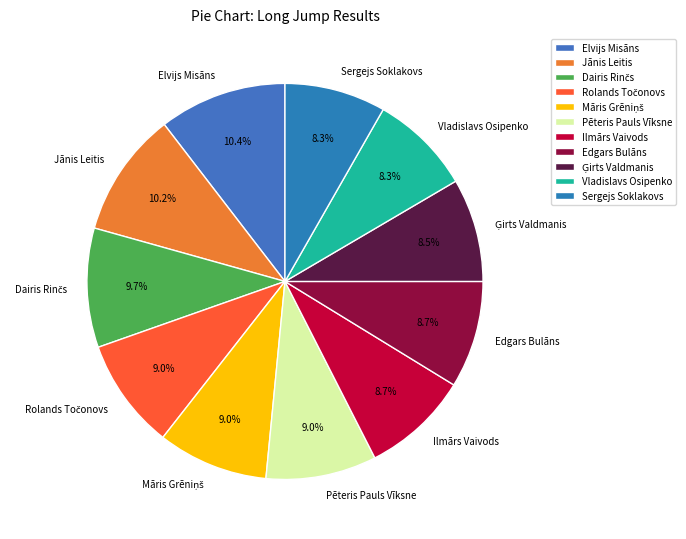

Do Pēteris Pauls Vīksne and Sergejs Soklakovs together represent more than half of the pie?

No